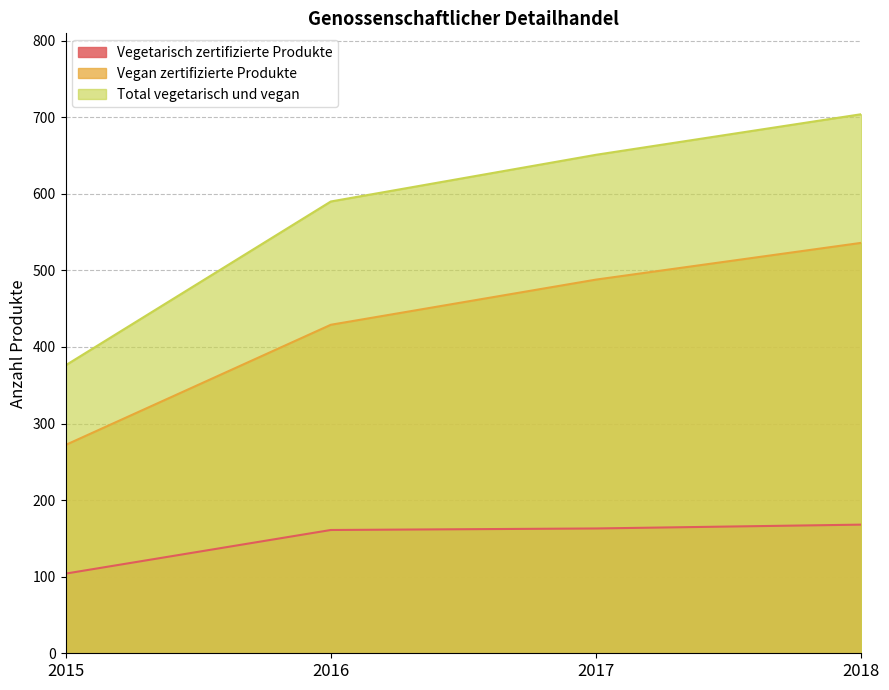

Which category has the lowest value in the Vegan zertifizierte Produkte series?

2015